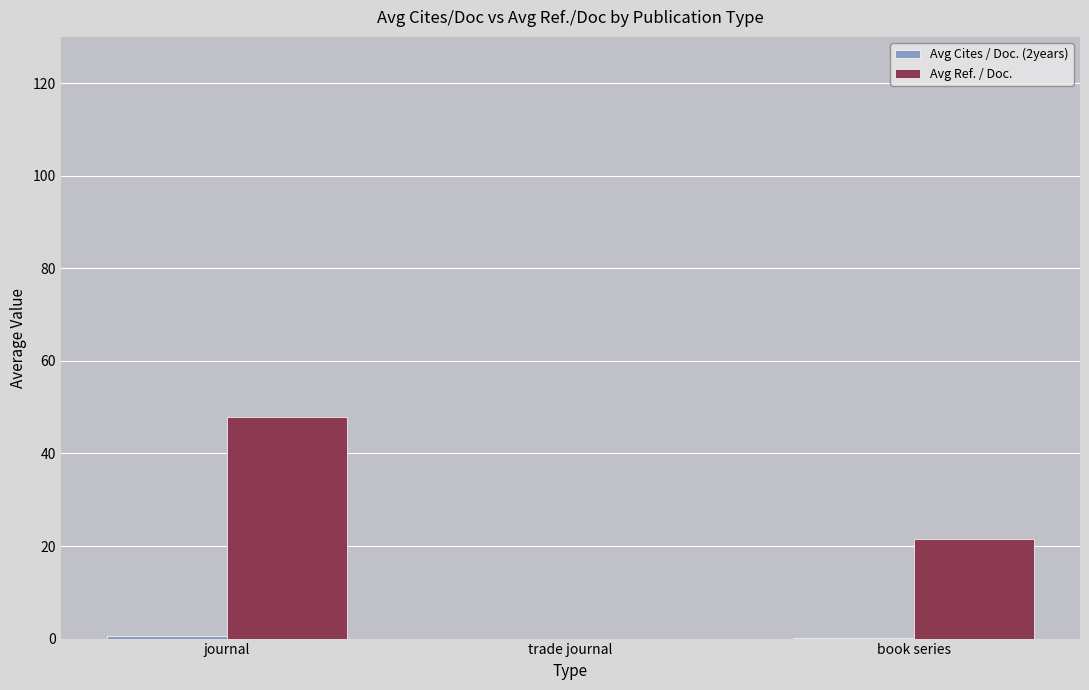

At which label is Avg Ref. / Doc. closest to 23?

book series